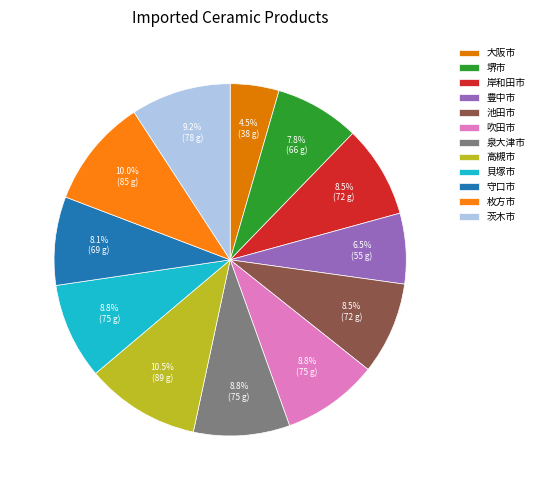

To the nearest percent, what percentage of the pie is 貝塚市?

9%